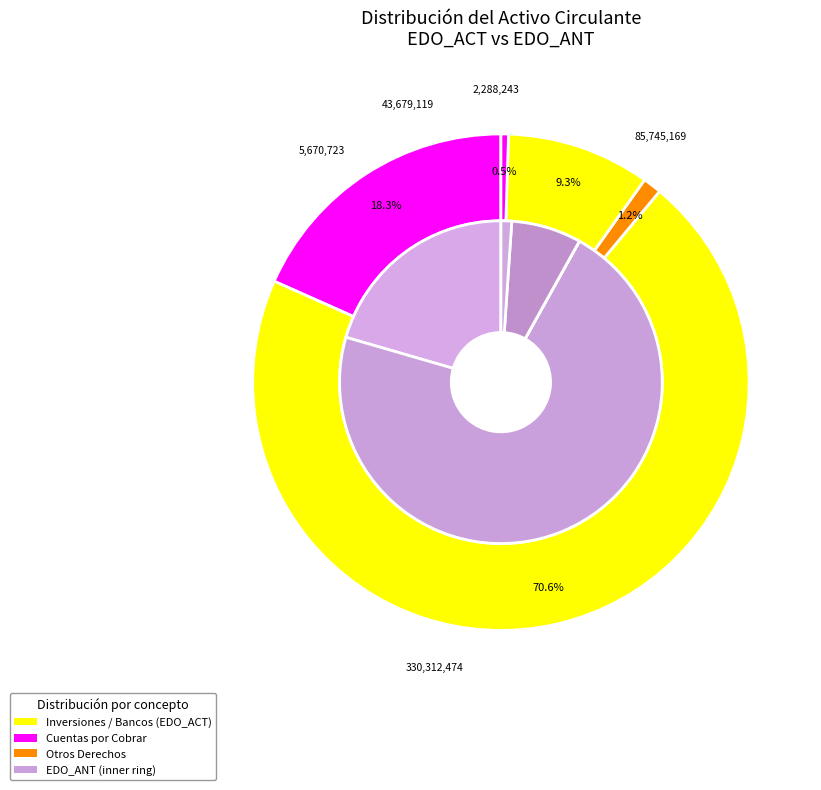

How many segments does this pie chart have?

6